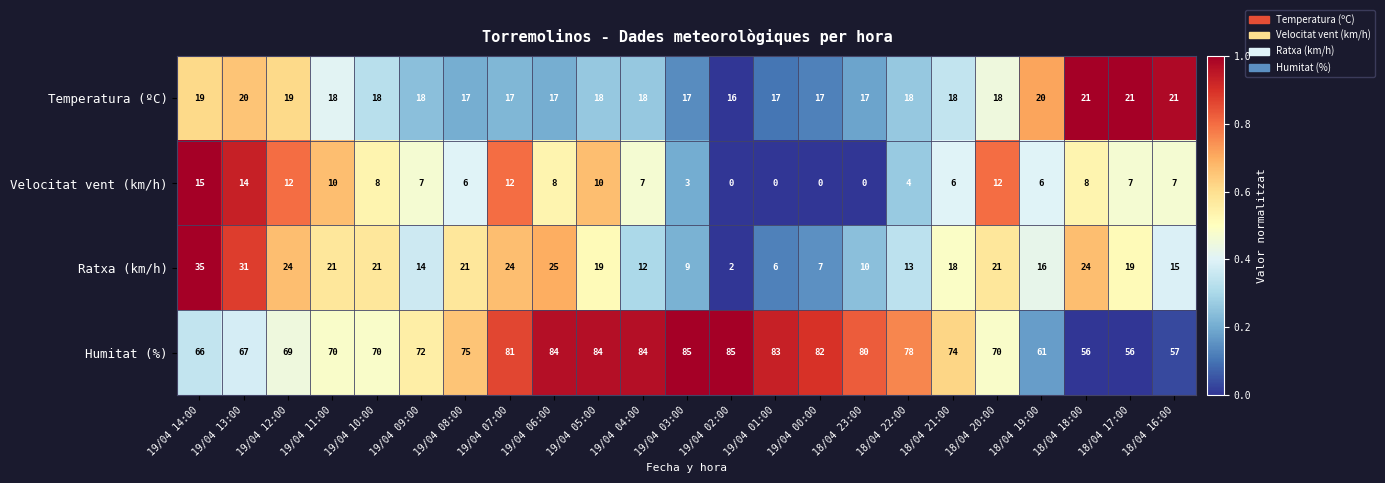

How many series are shown in this chart?

4